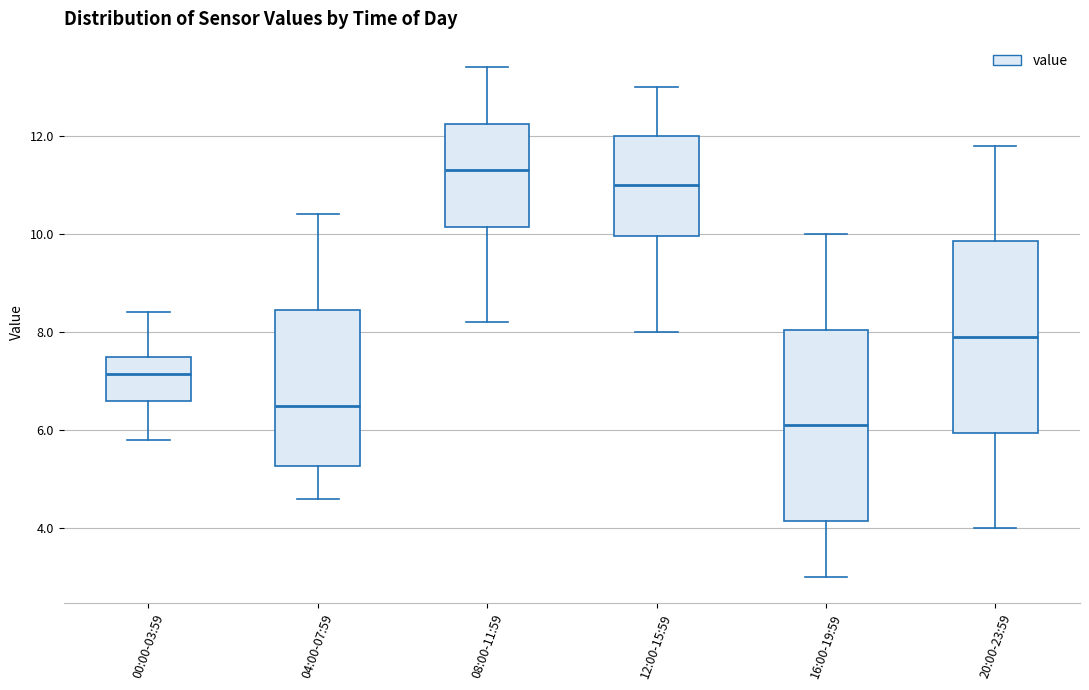

Which box has the lowest median line?

16:00-19:59